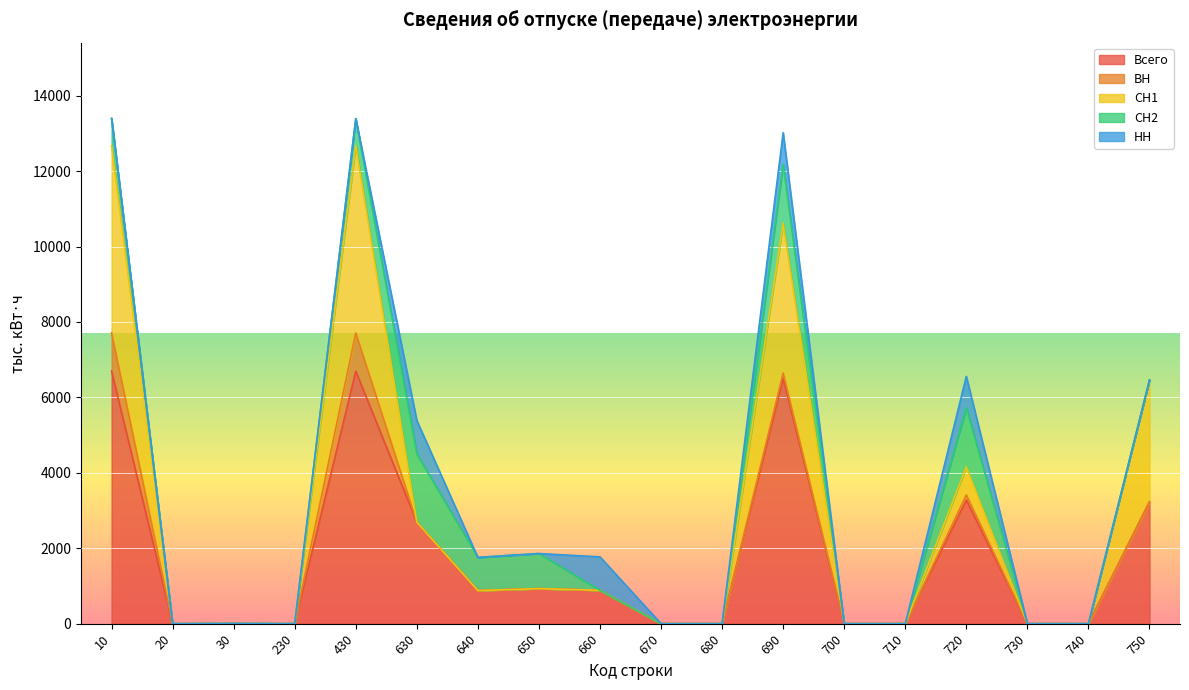

True or false: НН has a value of 356.3 at 730.

False